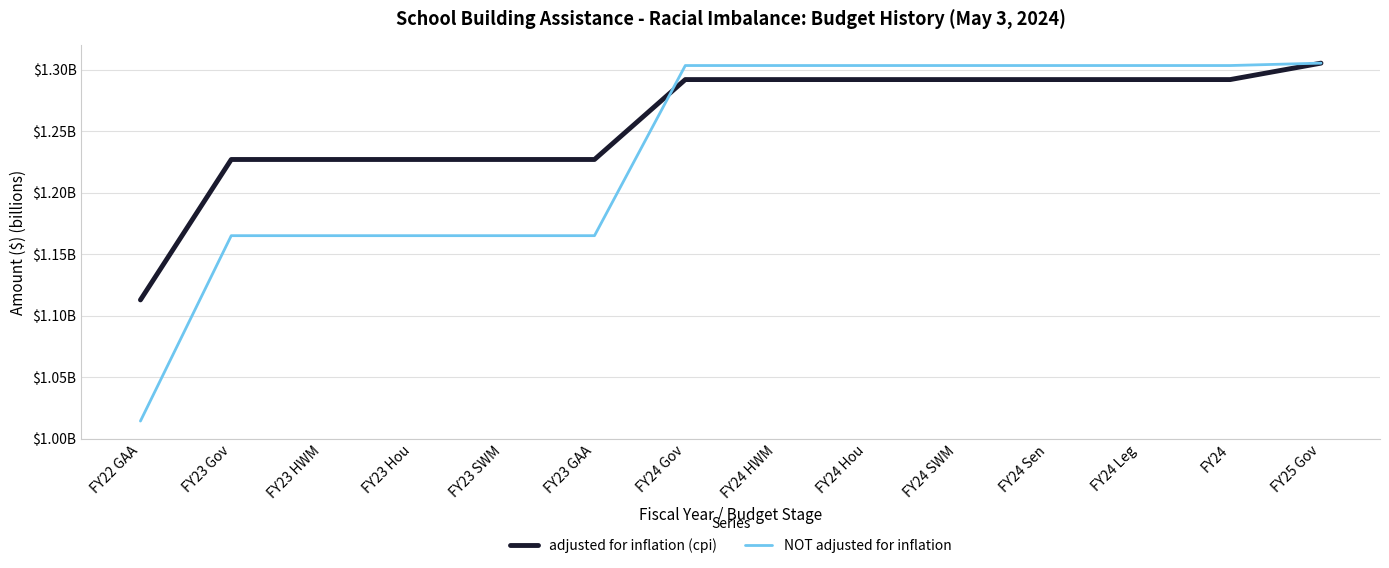

Reading left to right, transcribe all the data shown in this chart.

adjusted for inflation (cpi): 1.1	1.2	1.2	1.2	1.2	1.2	1.3	1.3	1.3	1.3	1.3	1.3	1.3	1.3
NOT adjusted for inflation: 1.0	1.2	1.2	1.2	1.2	1.2	1.3	1.3	1.3	1.3	1.3	1.3	1.3	1.3